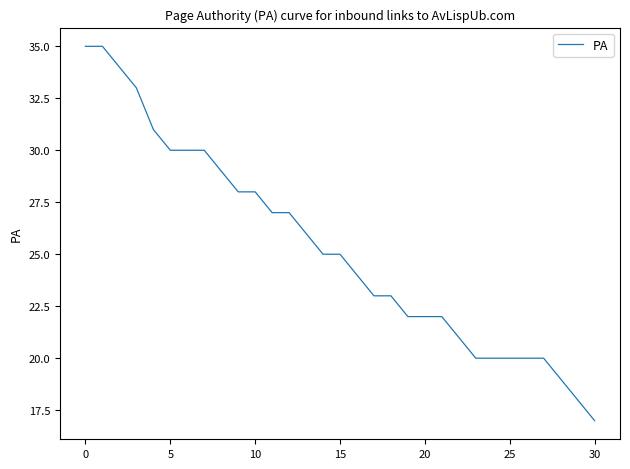

What is the greatest value displayed?

35